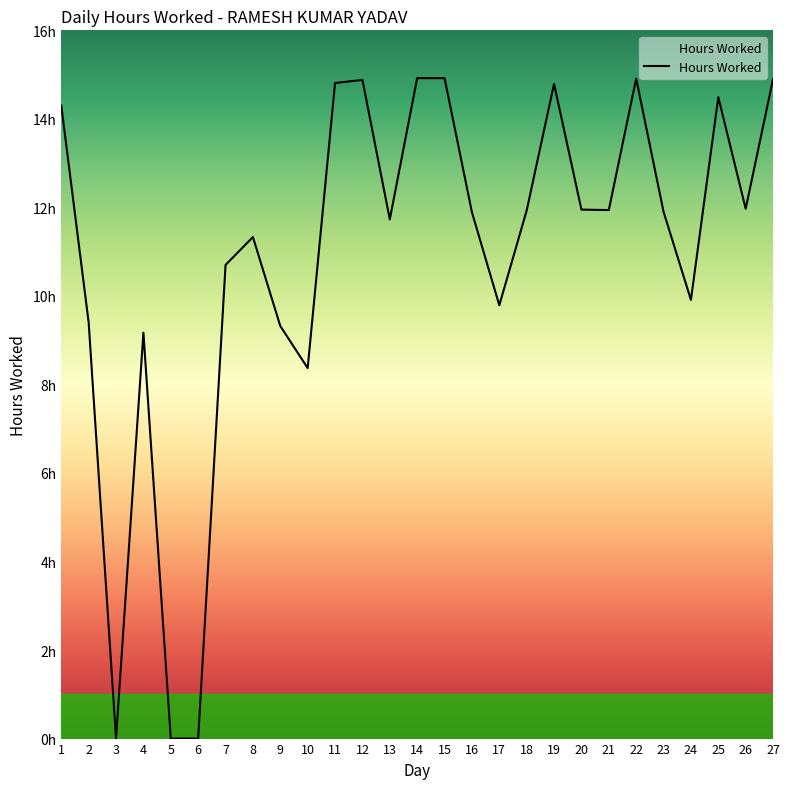

Reading left to right, extract all data points from this chart.

14.3	9.4	0.0	9.2	0.0	0.0	10.7	11.3	9.3	8.4	14.8	14.9	11.7	14.9	14.9	11.9	9.8	11.9	14.8	11.9	11.9	14.9	11.9	9.9	14.5	12.0	14.9